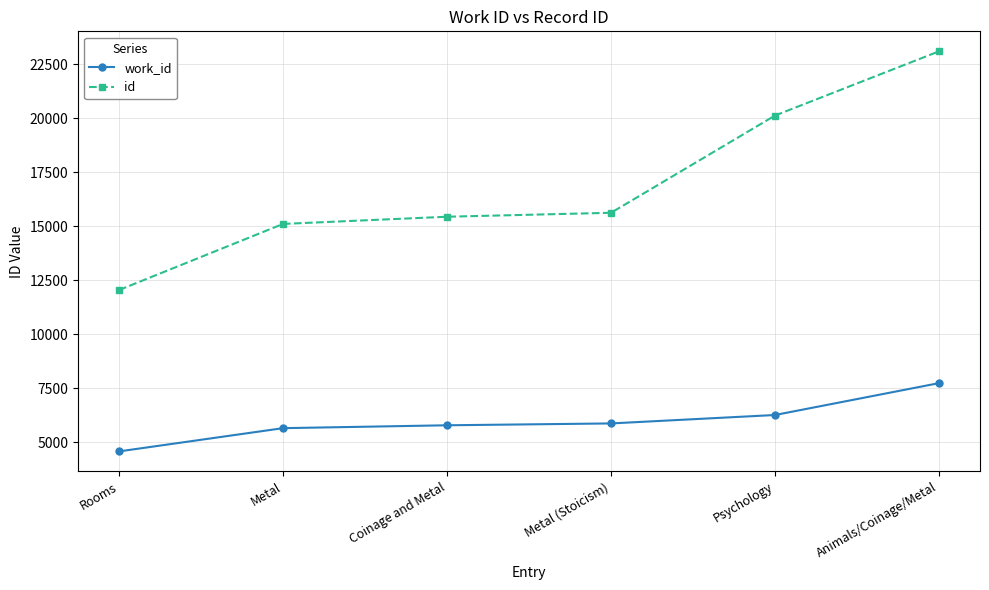

Which category has the highest value in the id series?

Animals/Coinage/Metal